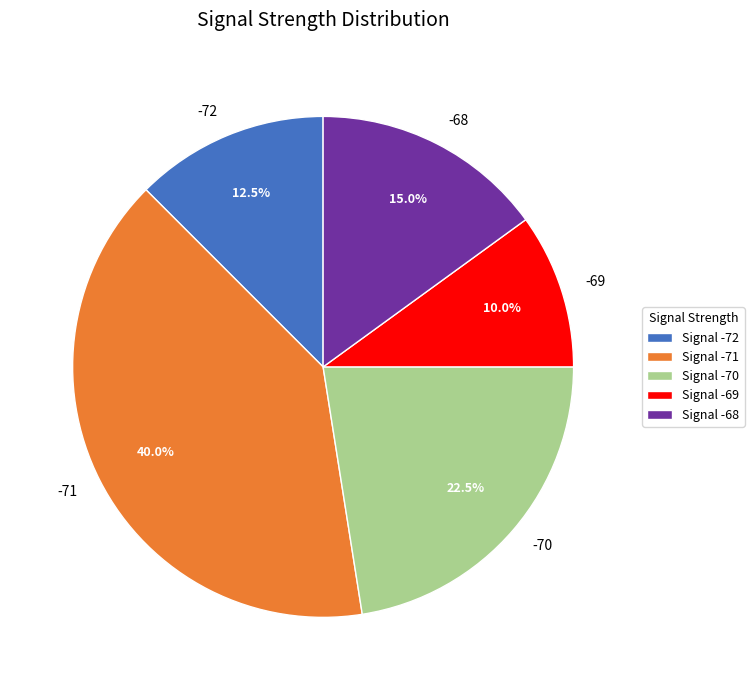

Does any single category account for the majority?

No